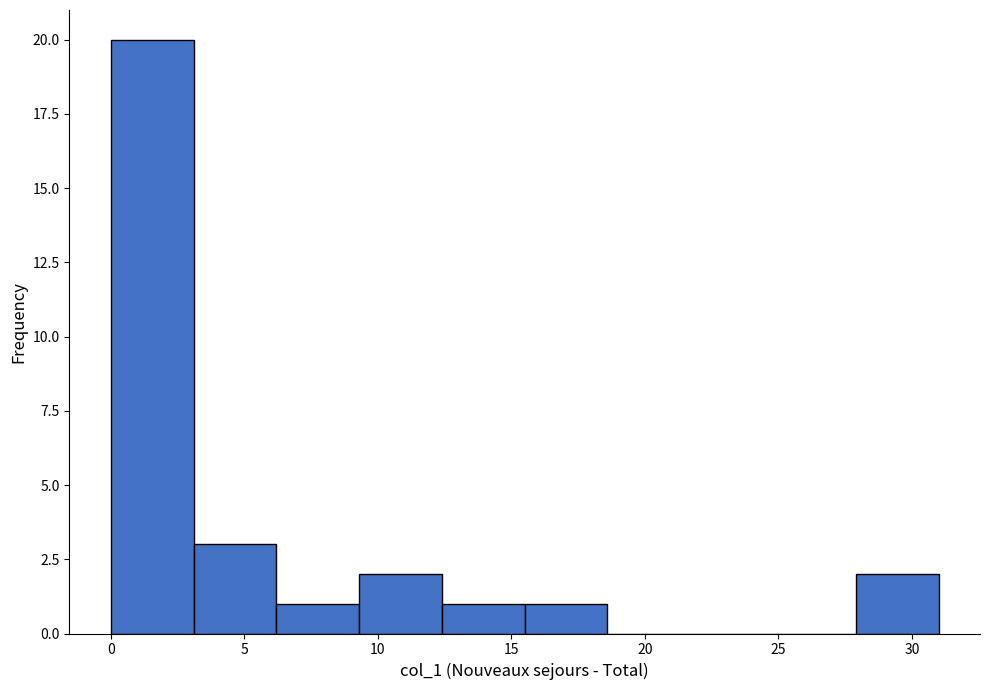

How tall is the bar that spans 6.2 to 9.3 on the x-axis? Neither the bar edges nor the heights are printed on the chart, so give them approximately, as read against the axes.

1